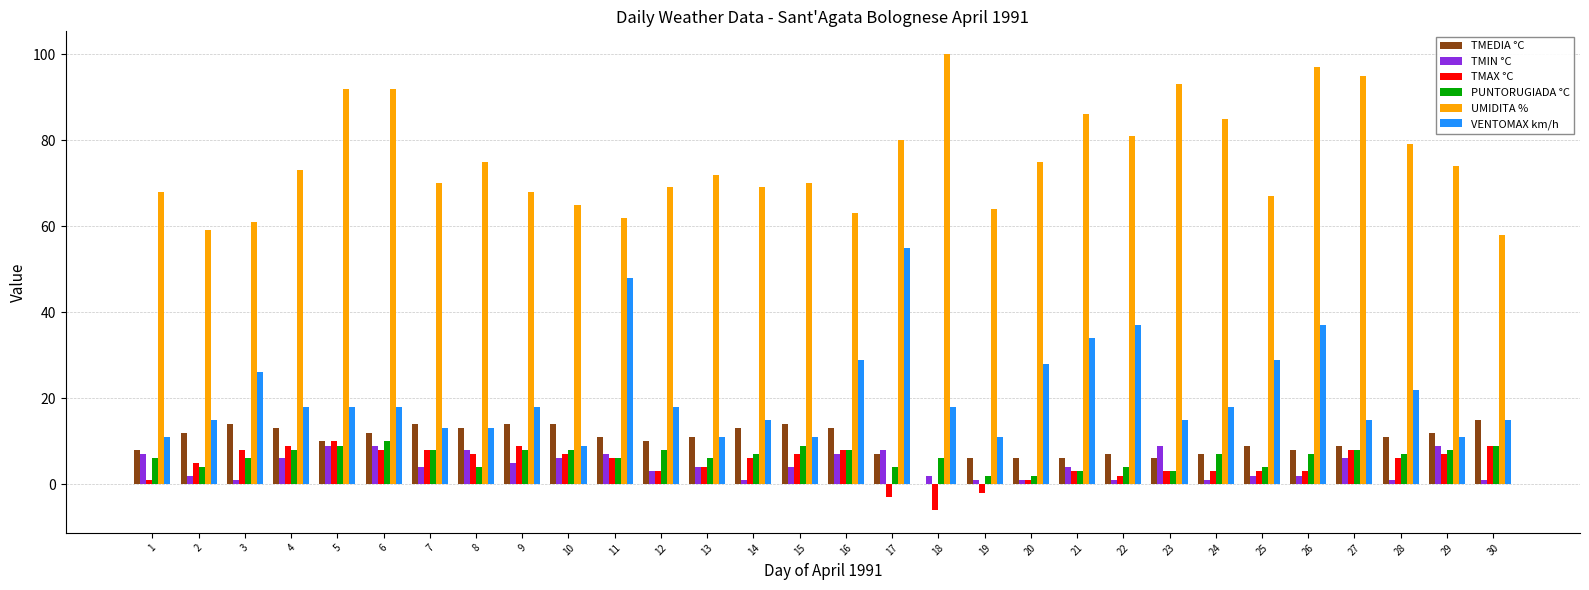

True or false: PUNTORUGIADA °C has a value of 9 at 30.

True